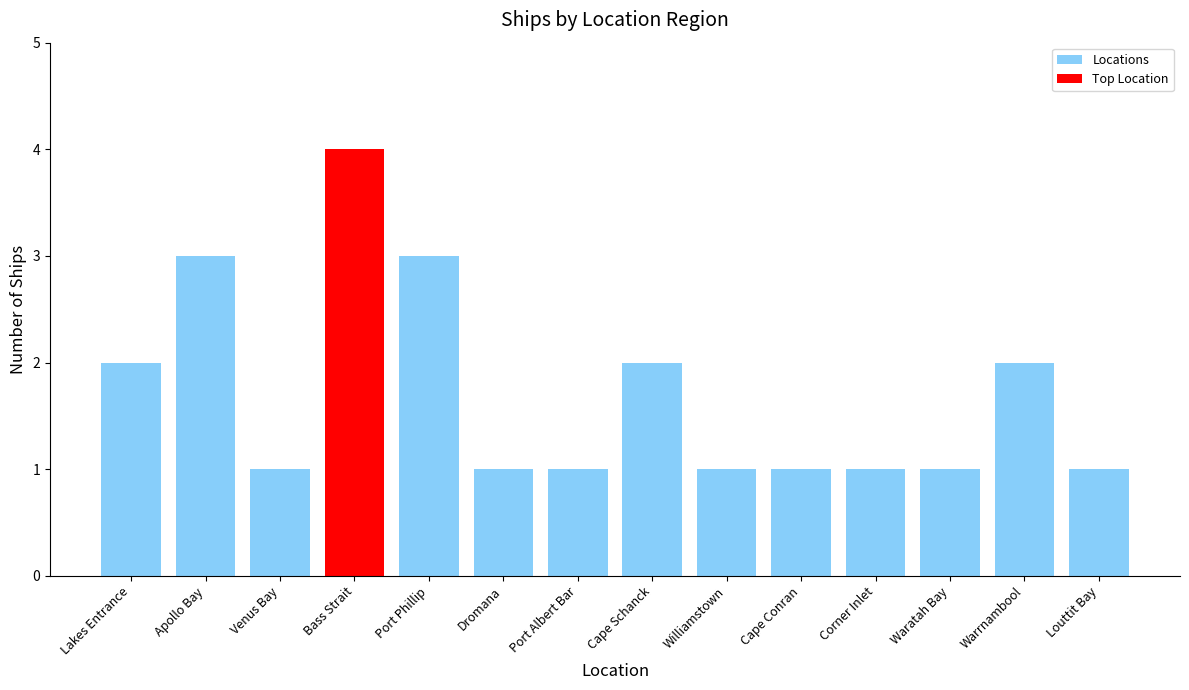

Approximately how many times larger is the value at Corner Inlet compared to Cape Schanck?

0.5